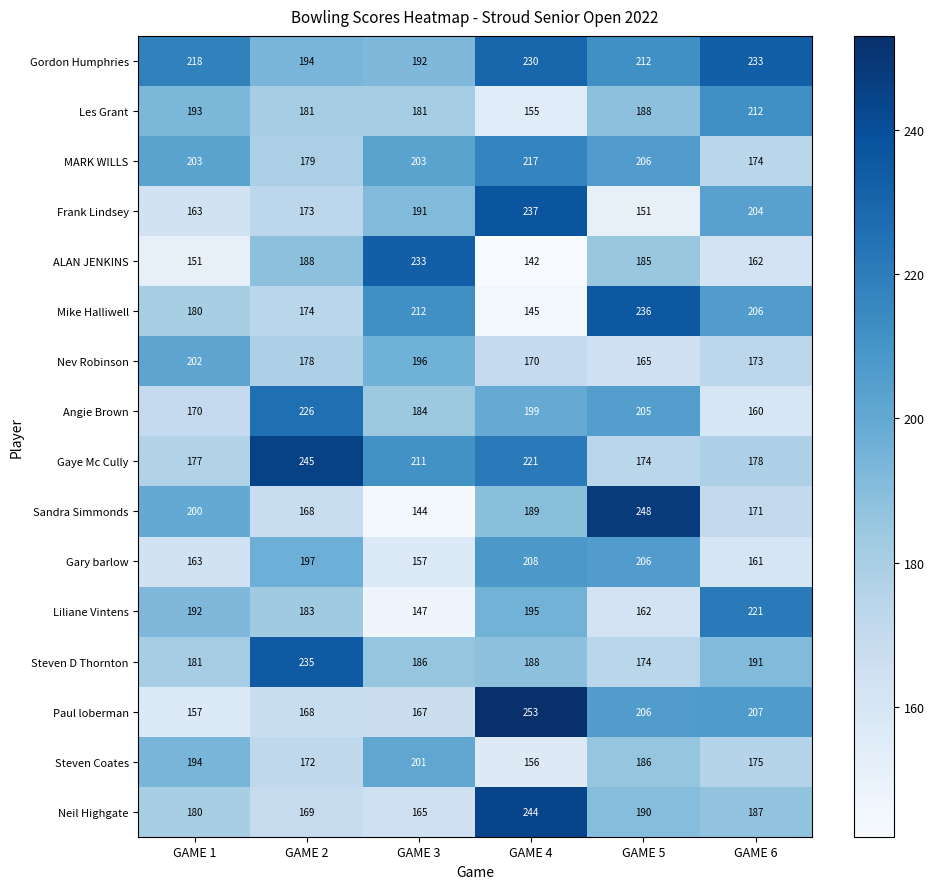

What is the total value across all series at GAME 2?

3030